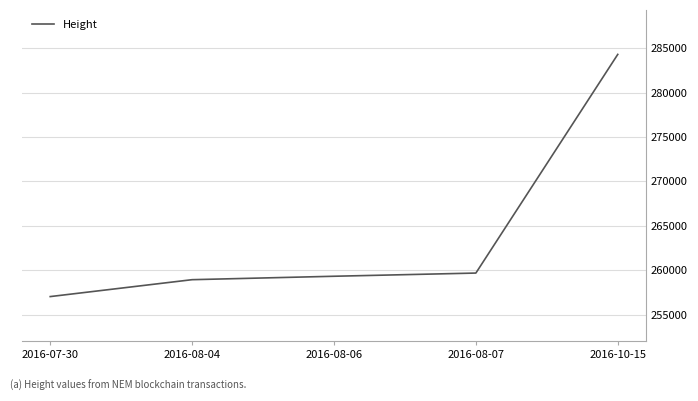

How many lines are shown in the chart?

1